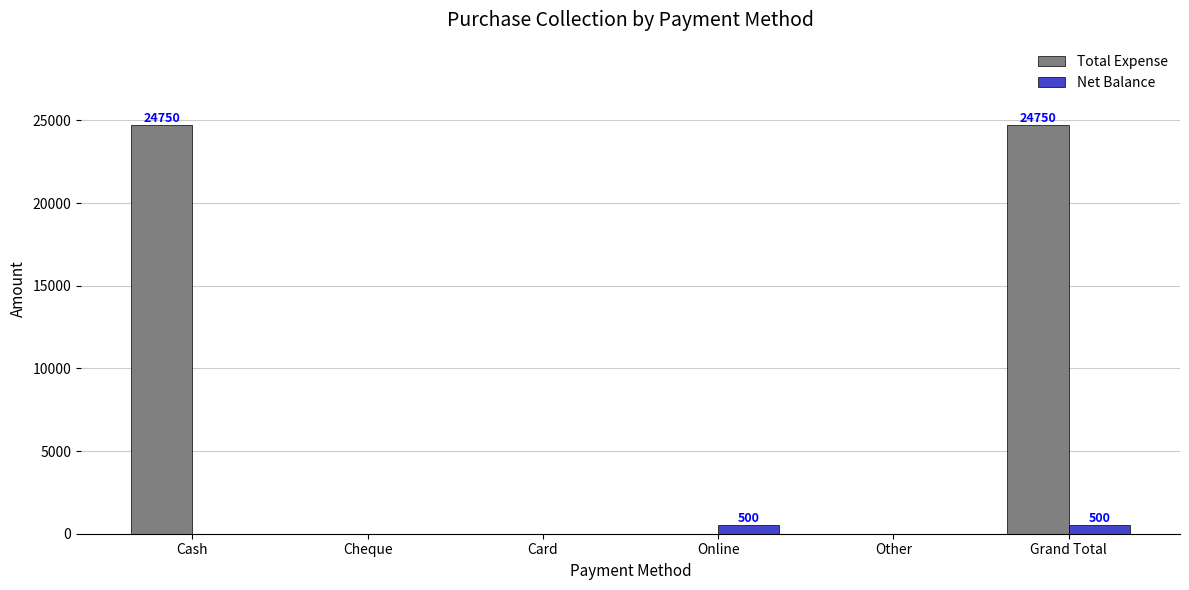

Reading right to left, transcribe all the data shown in this chart.

Total Expense: Grand Total=24750	Other=0	Online=0	Card=0	Cheque=0	Cash=24750
Net Balance: Grand Total=500	Other=0	Online=500	Card=0	Cheque=0	Cash=0